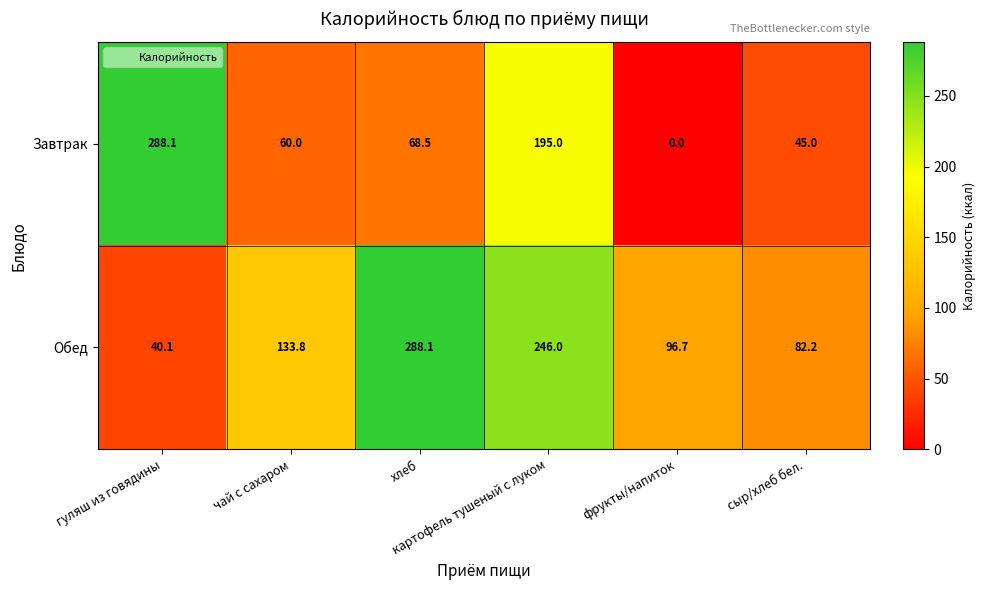

At how many categories does at least one series exceed 155?

3